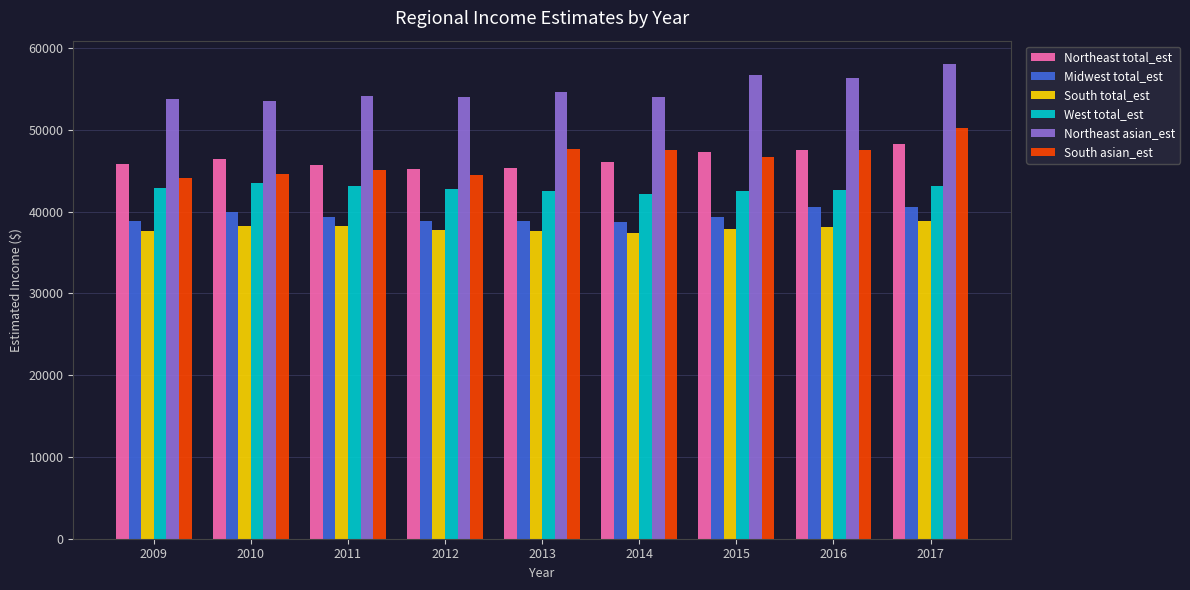

What is the value of the West total_est bar at the 1st from the left?

42940.6